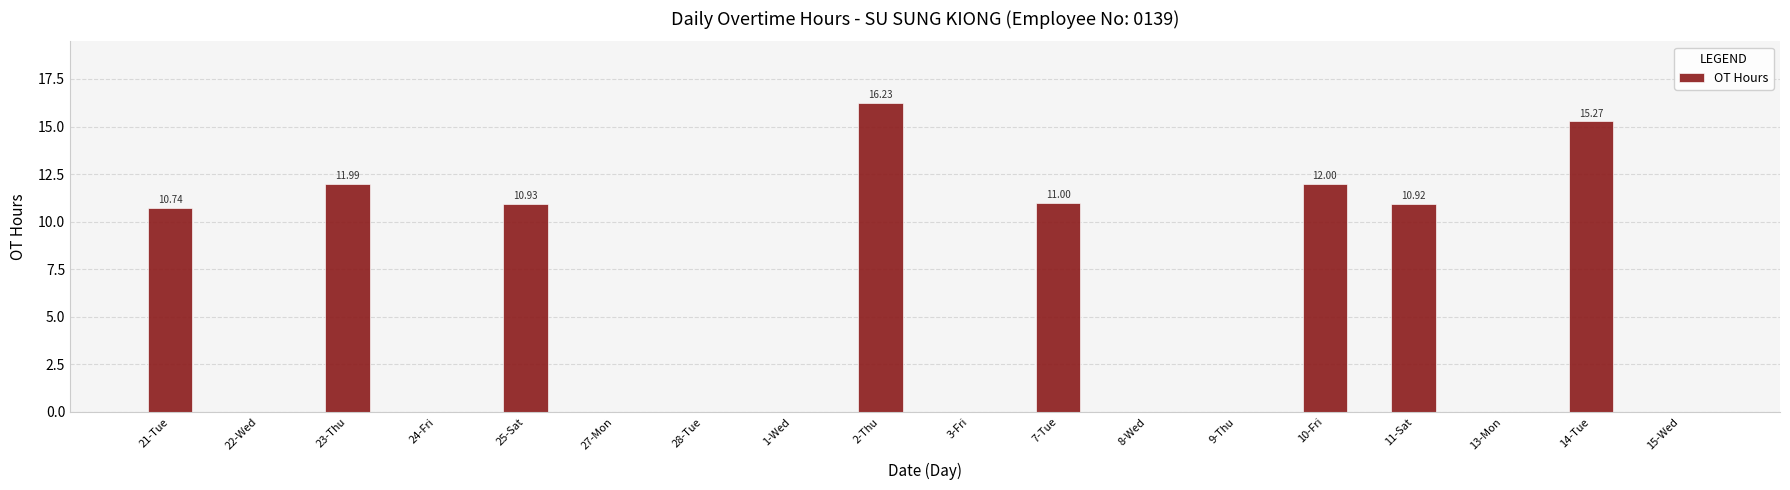

The value at 1-Wed is -5.9. True or false?

False